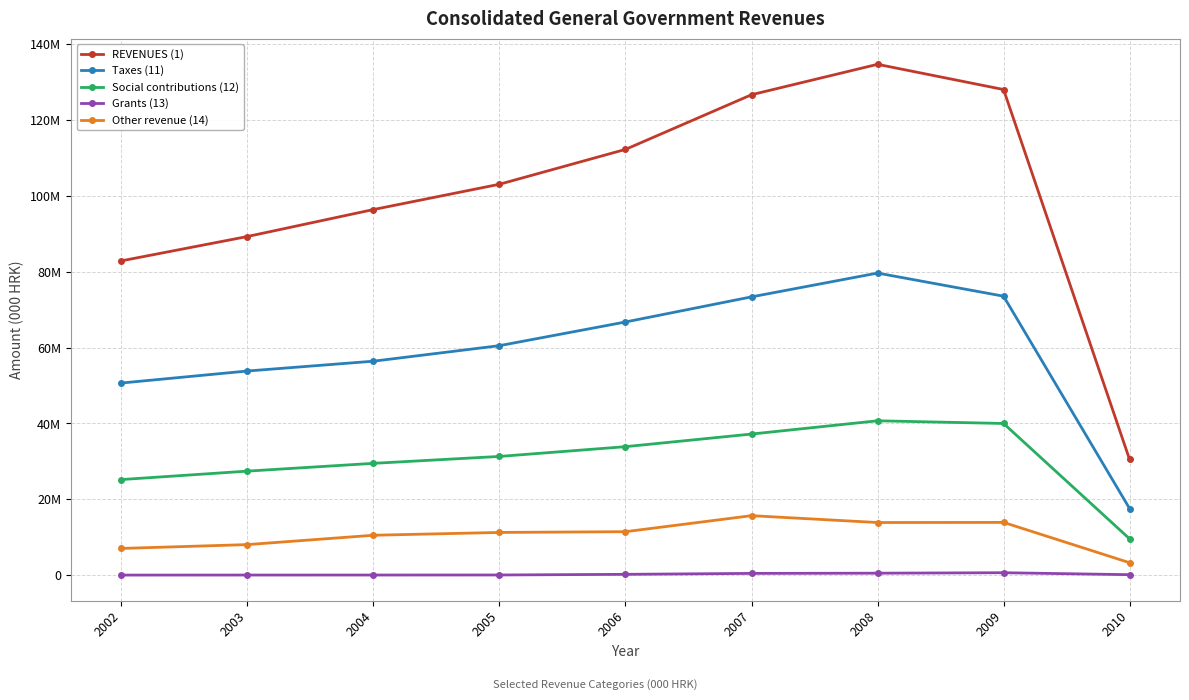

What are all the series names shown in the legend?

REVENUES (1), Taxes (11), Social contributions (12), Grants (13), Other revenue (14)